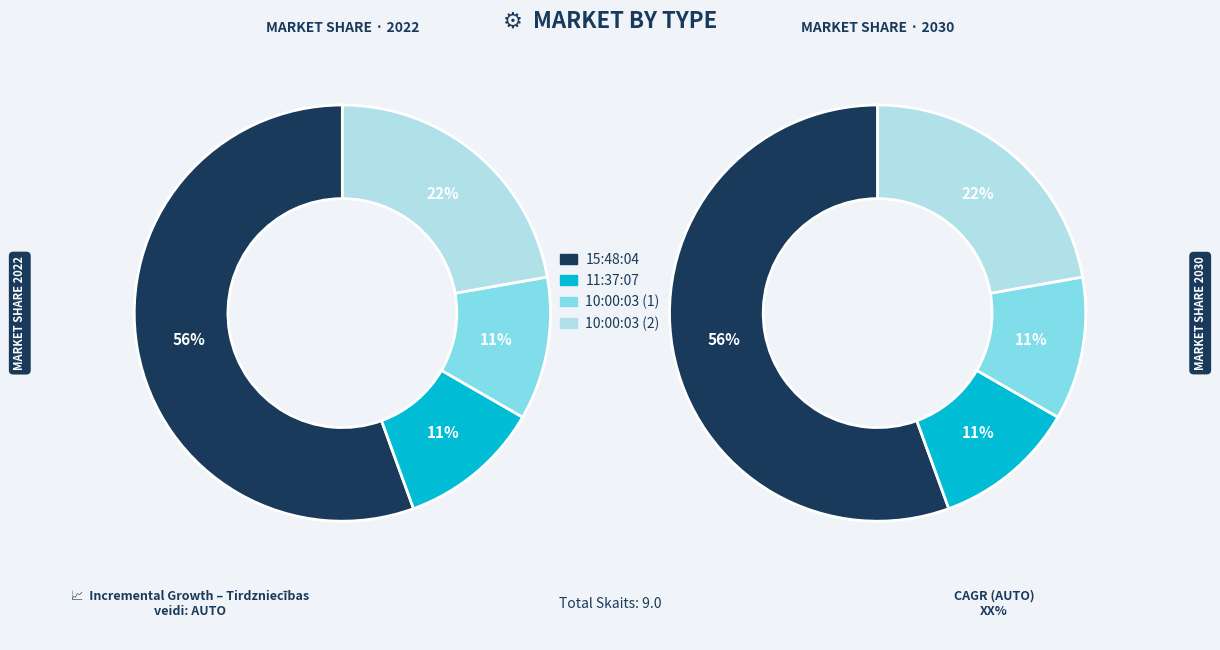

How many slices are in this pie chart?

4